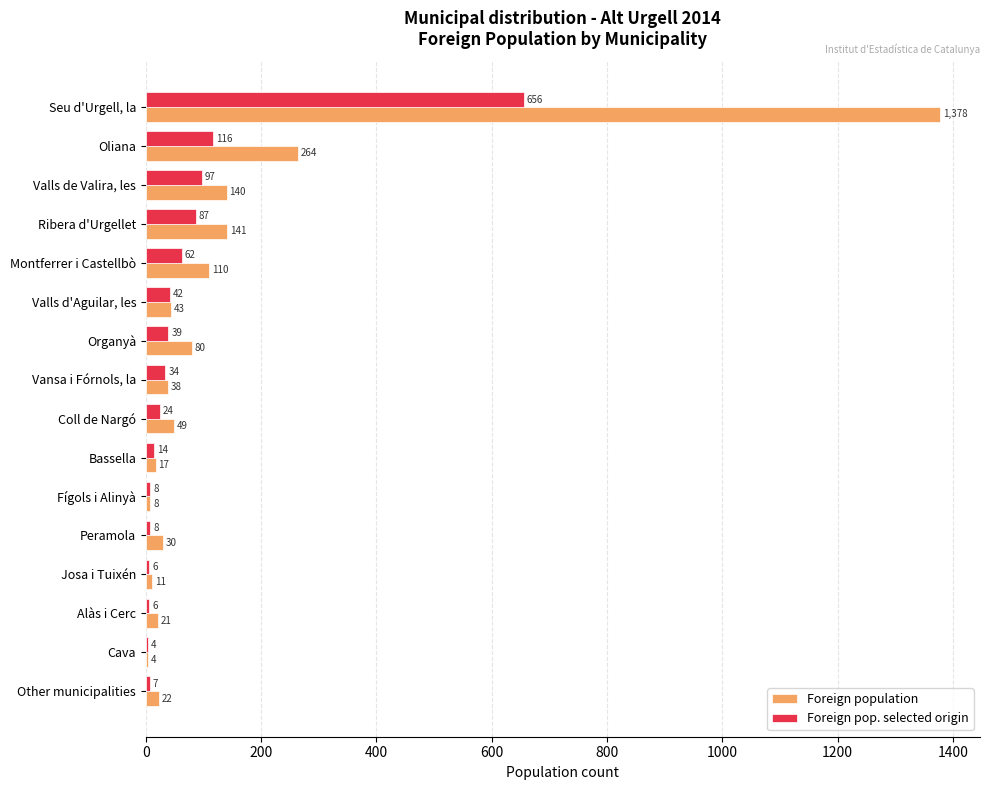

Which series changed the most between Montferrer i Castellbò and Alàs i Cerc?

Foreign population